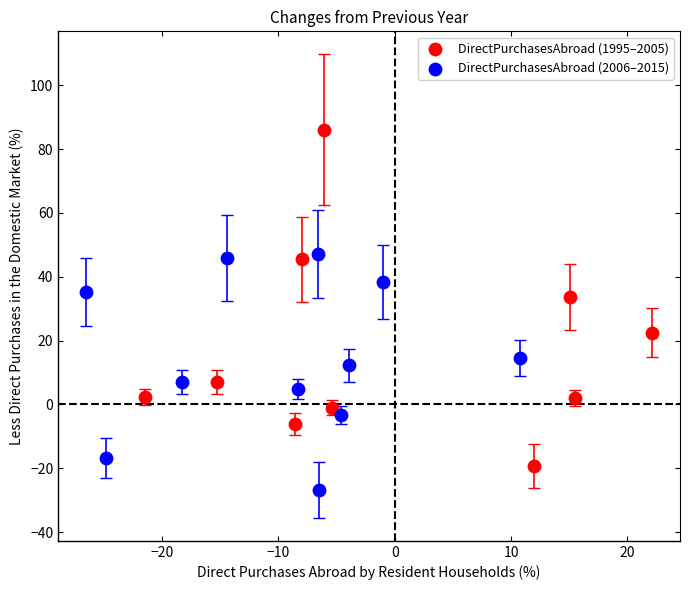

Which series has the widest spread of Y values?

DirectPurchasesAbroad (1995–2005)